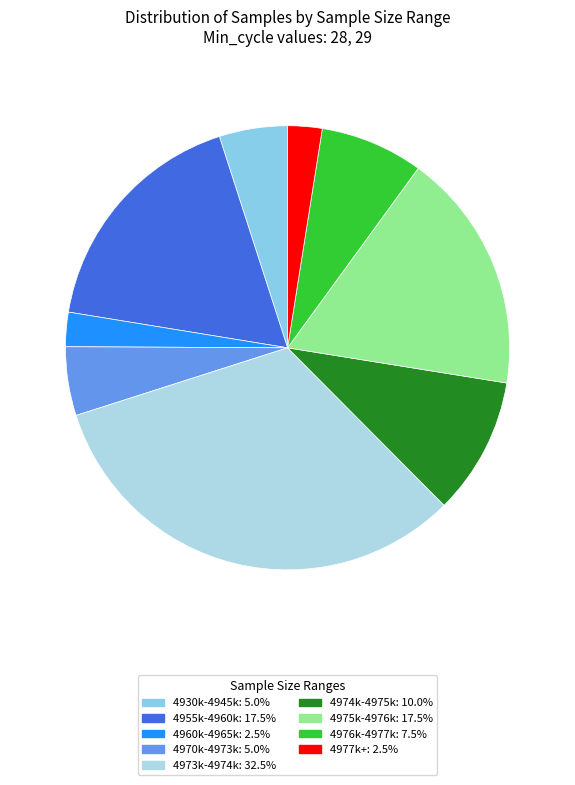

Count the number of slices in the pie.

9